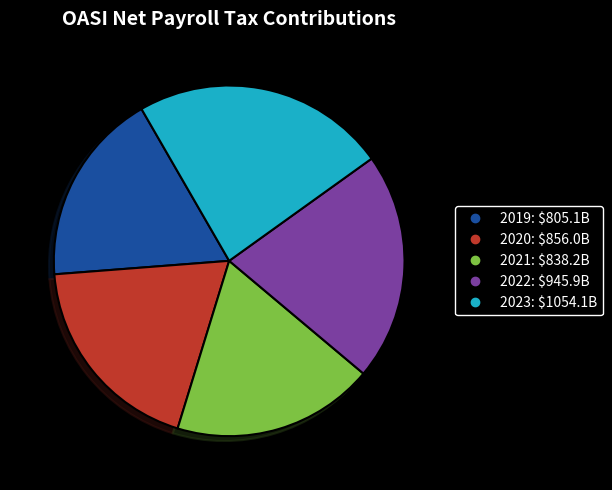

Which category has the smallest portion of the pie?

2019